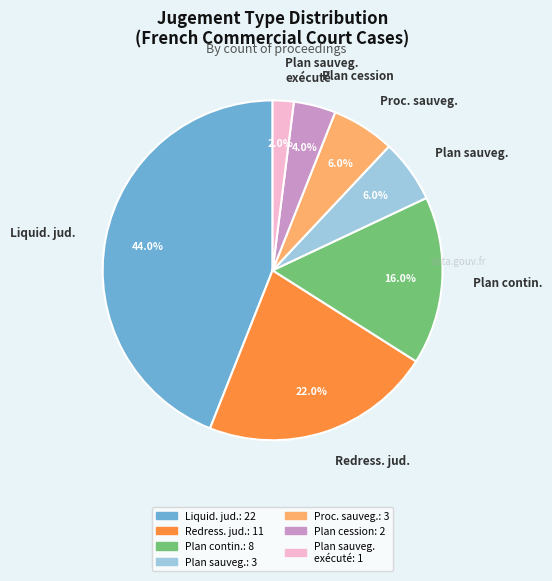

What percentage is NOT represented by Redress. jud.?

78.0%